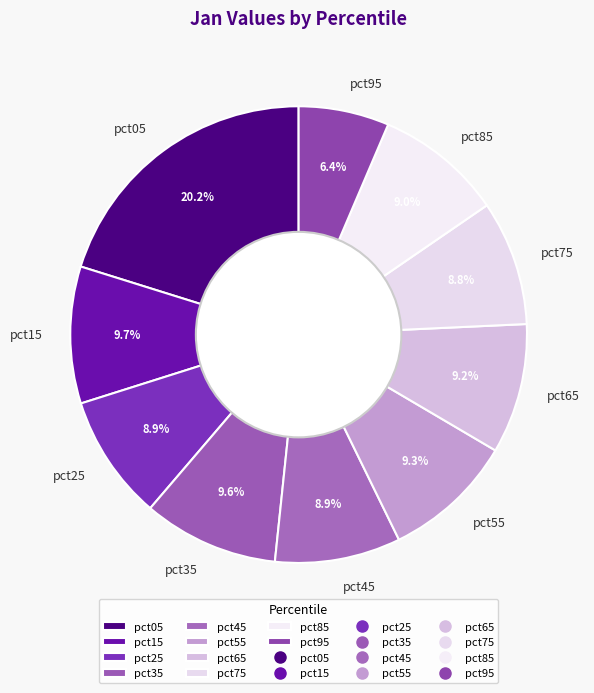

How many slices are in this pie chart?

10